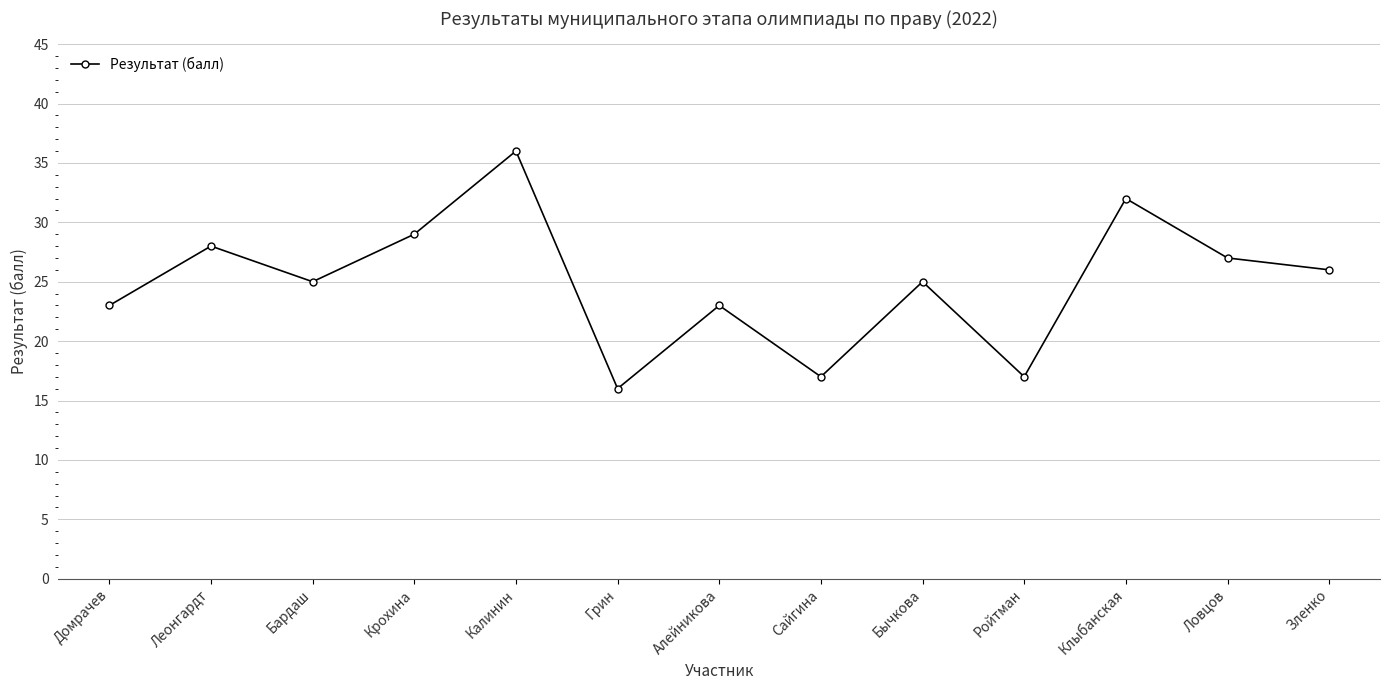

Reading right to left, what are all the values shown in this chart?

Зленко=26	Ловцов=27	Клыбанская=32	Ройтман=17	Бычкова=25	Сайгина=17	Алейникова=23	Грин=16	Калинин=36	Крохина=29	Бардаш=25	Леонгардт=28	Домрачев=23